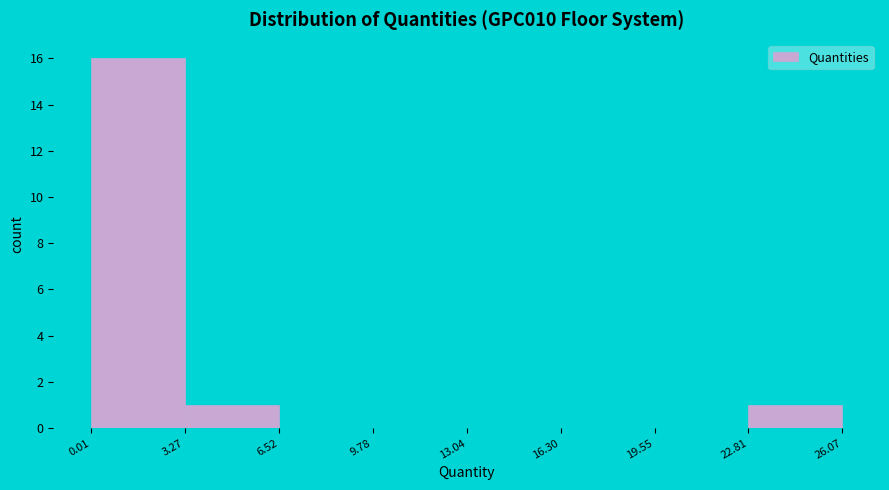

Reading left to right, transcribe this chart: for each bar, give the range it covers on the x-axis and its height. The values are not printed on the chart, so give them approximately, as read against the axis.

0.01 to 3.27: 16
3.27 to 6.52: 1
6.52 to 9.78: 0
9.78 to 13.04: 0
13.04 to 16.30: 0
16.30 to 19.55: 0
19.55 to 22.81: 0
22.81 to 26.07: 1